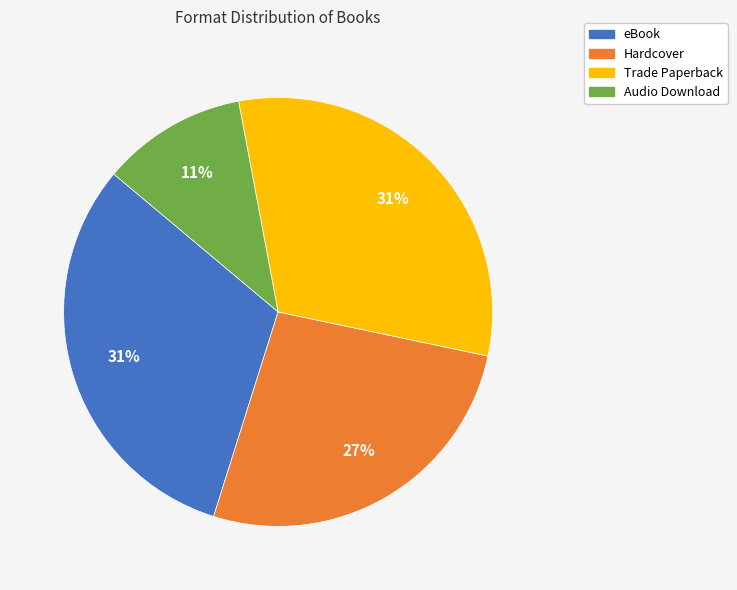

To the nearest percent, what percentage of the pie is Hardcover?

27%